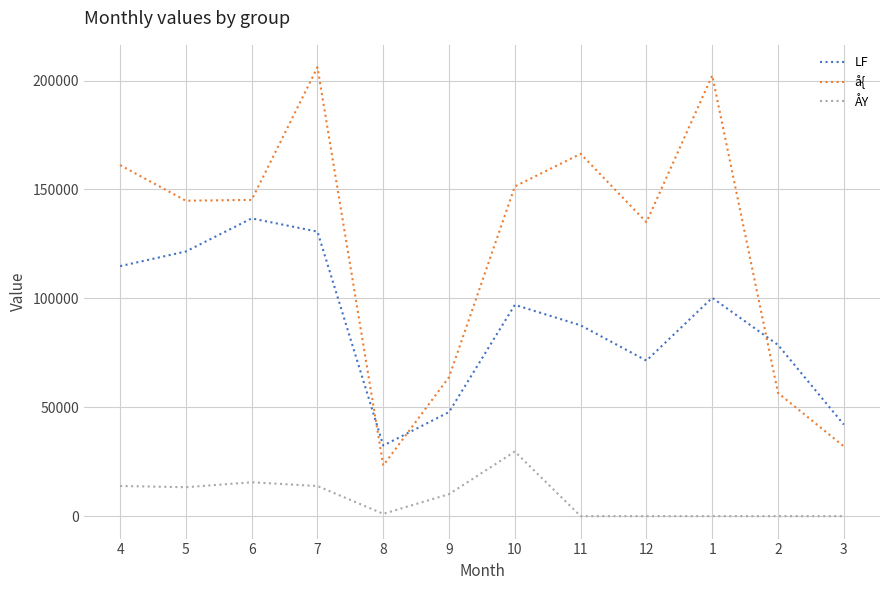

True or false: ÅY and LF intersect in this chart.

False